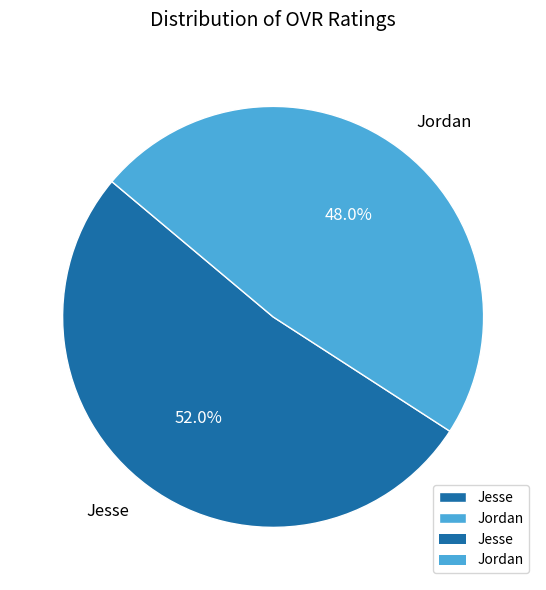

To the nearest percent, what is the difference between the largest and smallest slice percentages?

4%